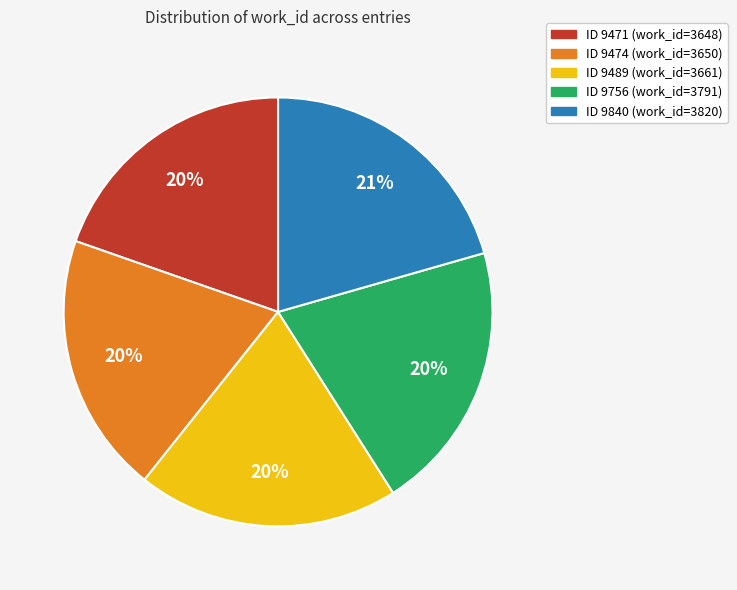

To the nearest percent, what percentage of the pie is ID 9756 (work_id=3791)?

20%